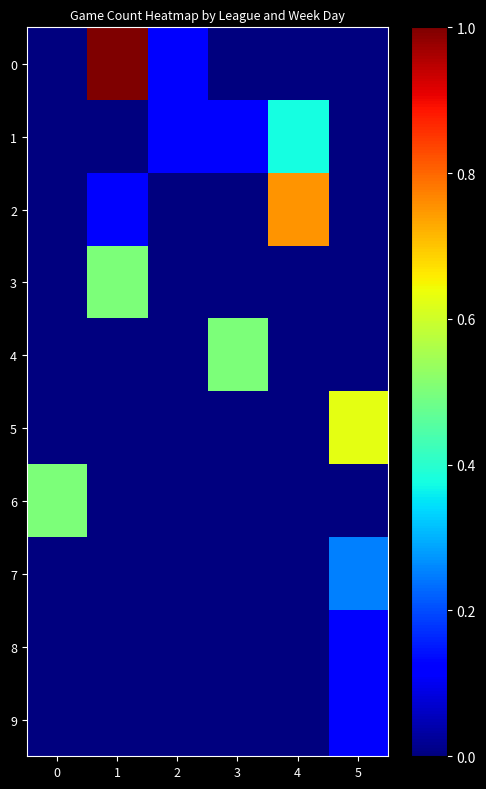

Reading left to right, list all the values displayed in this chart.

0: 0=0.0	1=1.0	2=0.1	3=0.0	4=0.0	5=0.0
1: 0=0.0	1=0.0	2=0.1	3=0.1	4=0.4	5=0.0
2: 0=0.0	1=0.1	2=0.0	3=0.0	4=0.8	5=0.0
3: 0=0.0	1=0.5	2=0.0	3=0.0	4=0.0	5=0.0
4: 0=0.0	1=0.0	2=0.0	3=0.5	4=0.0	5=0.0
5: 0=0.0	1=0.0	2=0.0	3=0.0	4=0.0	5=0.6
6: 0=0.5	1=0.0	2=0.0	3=0.0	4=0.0	5=0.0
7: 0=0.0	1=0.0	2=0.0	3=0.0	4=0.0	5=0.2
8: 0=0.0	1=0.0	2=0.0	3=0.0	4=0.0	5=0.1
9: 0=0.0	1=0.0	2=0.0	3=0.0	4=0.0	5=0.1